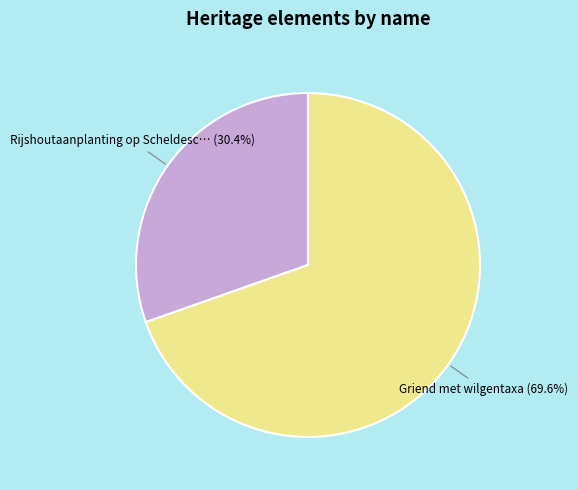

Is there a majority slice in this chart?

Yes